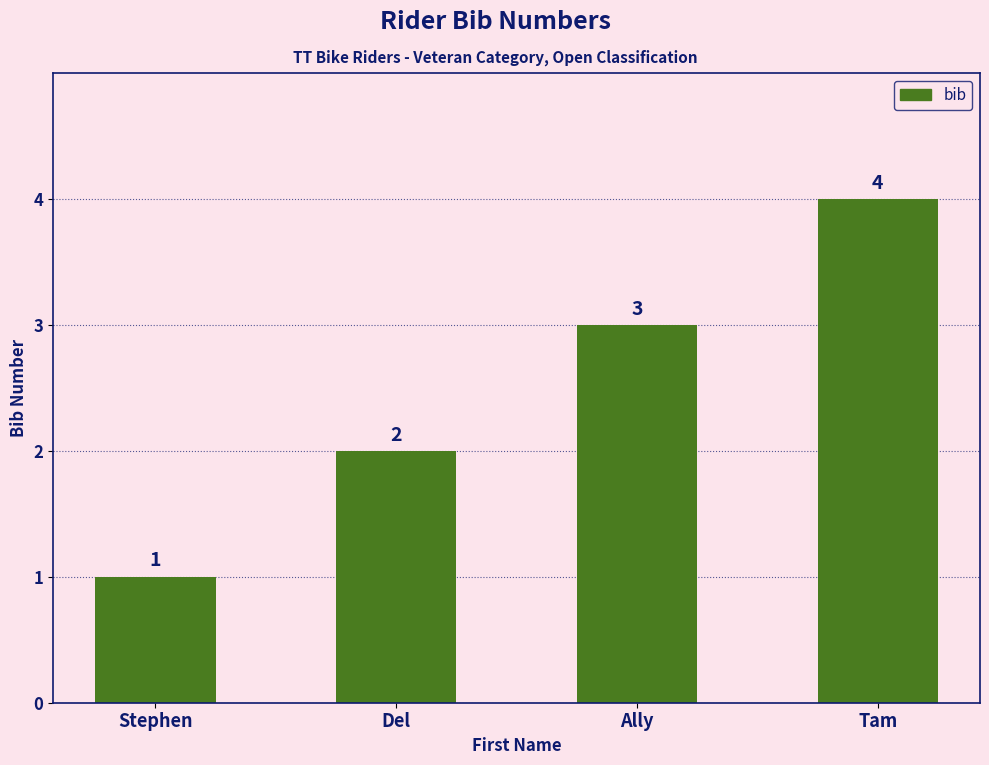

Approximately how many times larger is the value at Del compared to Tam?

0.5